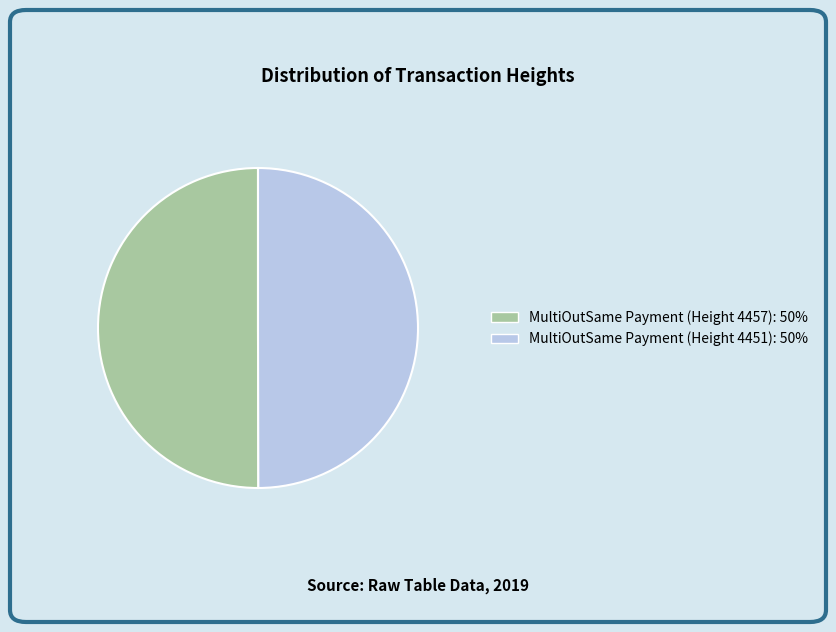

What is the ratio of the value at MultiOutSame Payment (Height 4457) to the value at MultiOutSame Payment (Height 4451)?

1.0